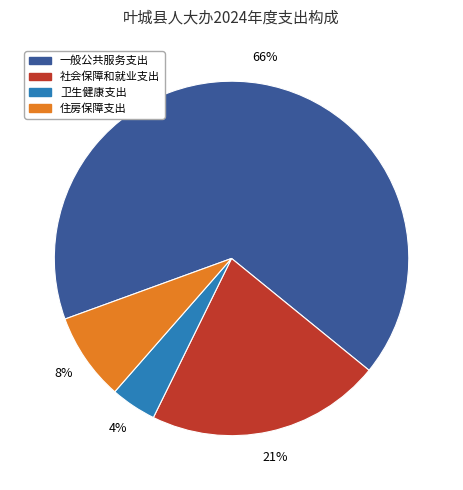

Which has a higher value, 卫生健康支出 or 社会保障和就业支出?

社会保障和就业支出